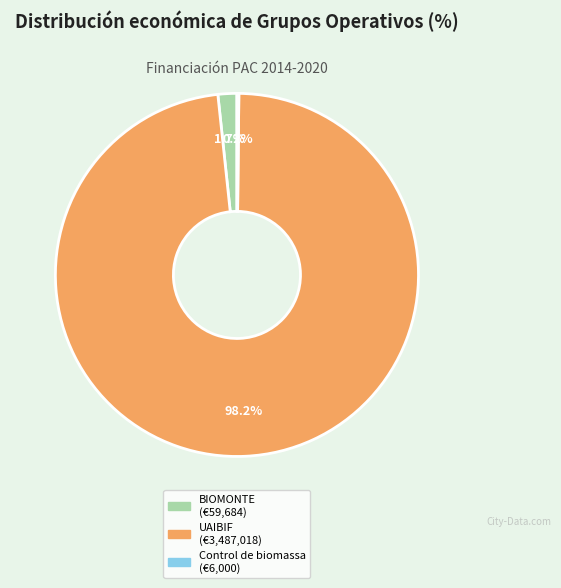

What is the largest slice in the pie chart?

UAIBIF